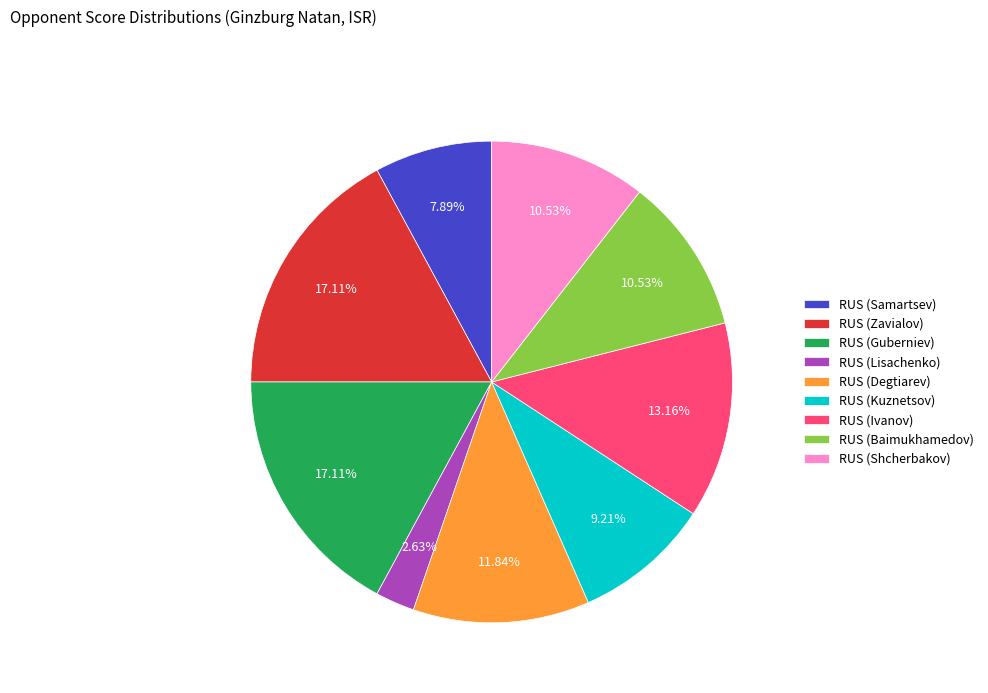

Is there a majority slice in this chart?

No